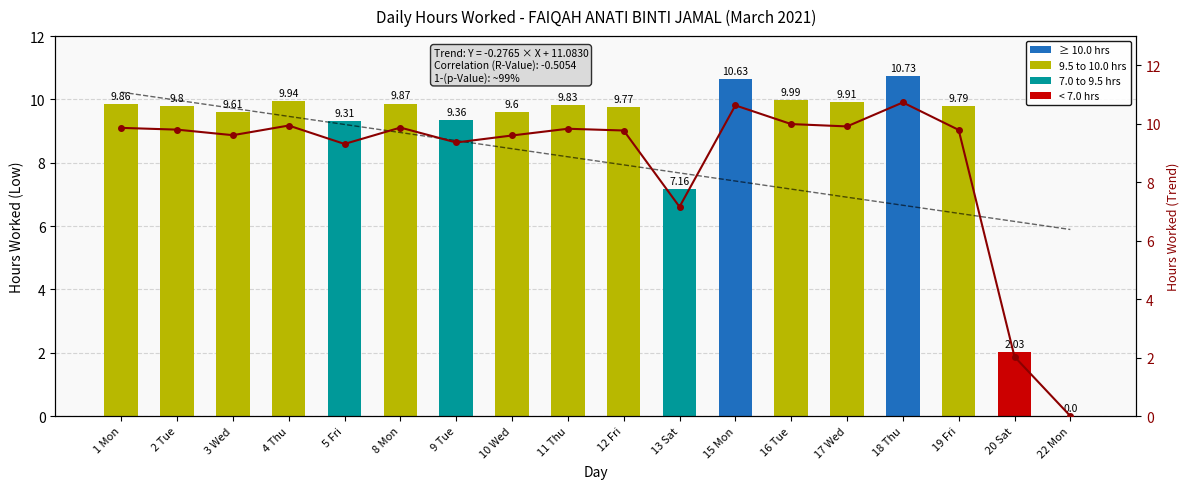

What is the difference between the maximum and minimum values in the Linear Trend series?

4.7